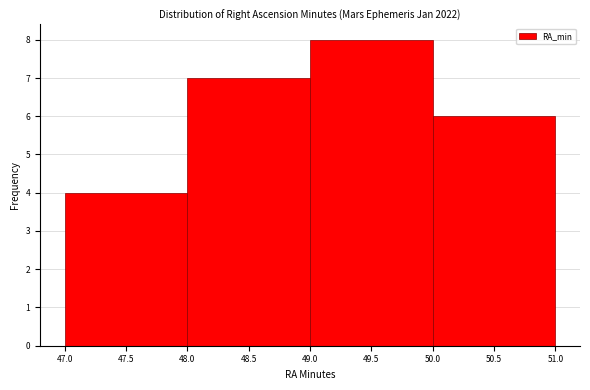

Reading left to right, list every bar in this chart as the range it spans on the x-axis followed by its height. The values are not printed on the chart, so give them approximately, as read against the axis.

47.0 to 48.0: 4
48.0 to 49.0: 7
49.0 to 50.0: 8
50.0 to 51.0: 6